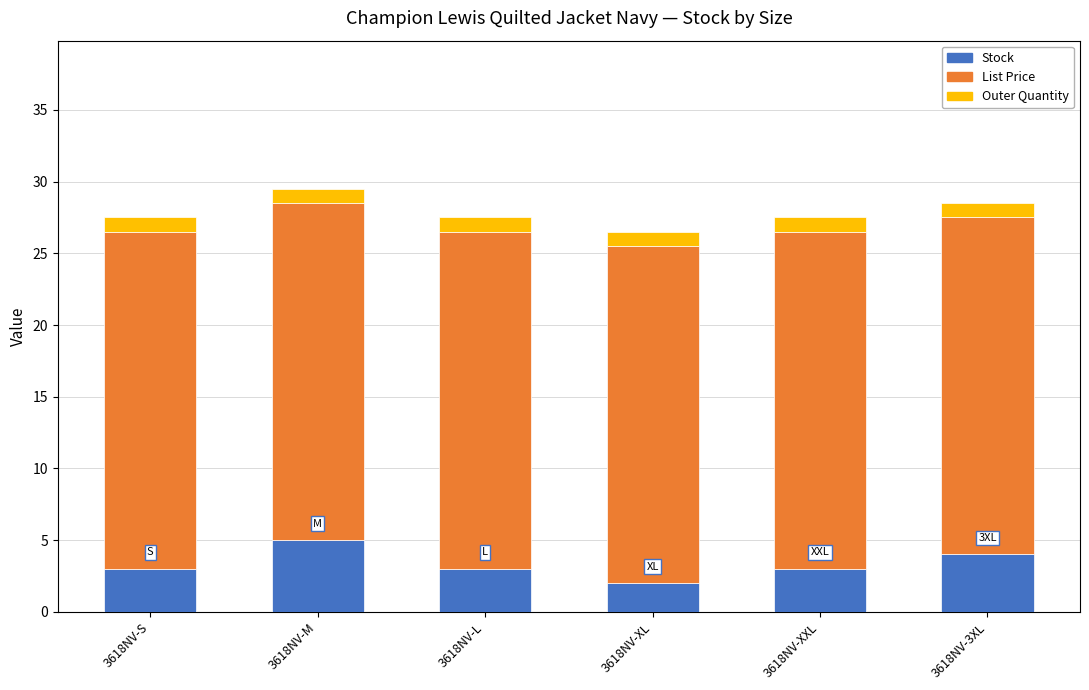

How many bars are there in total?

6